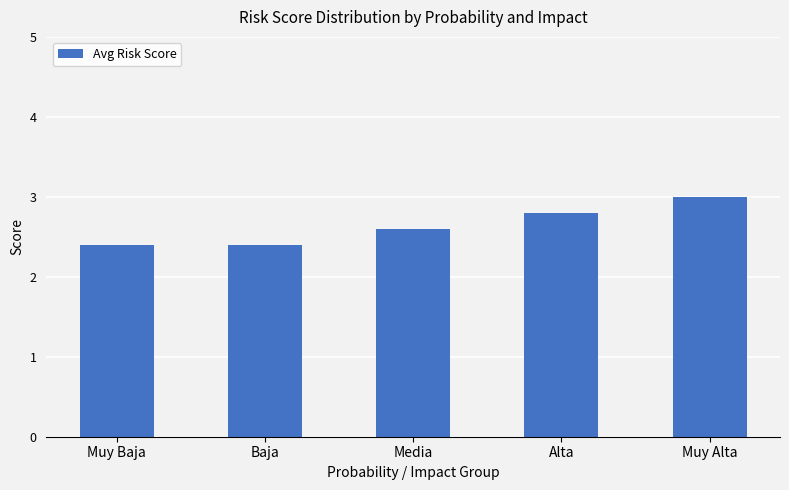

What is the maximum value shown in the chart?

3.0